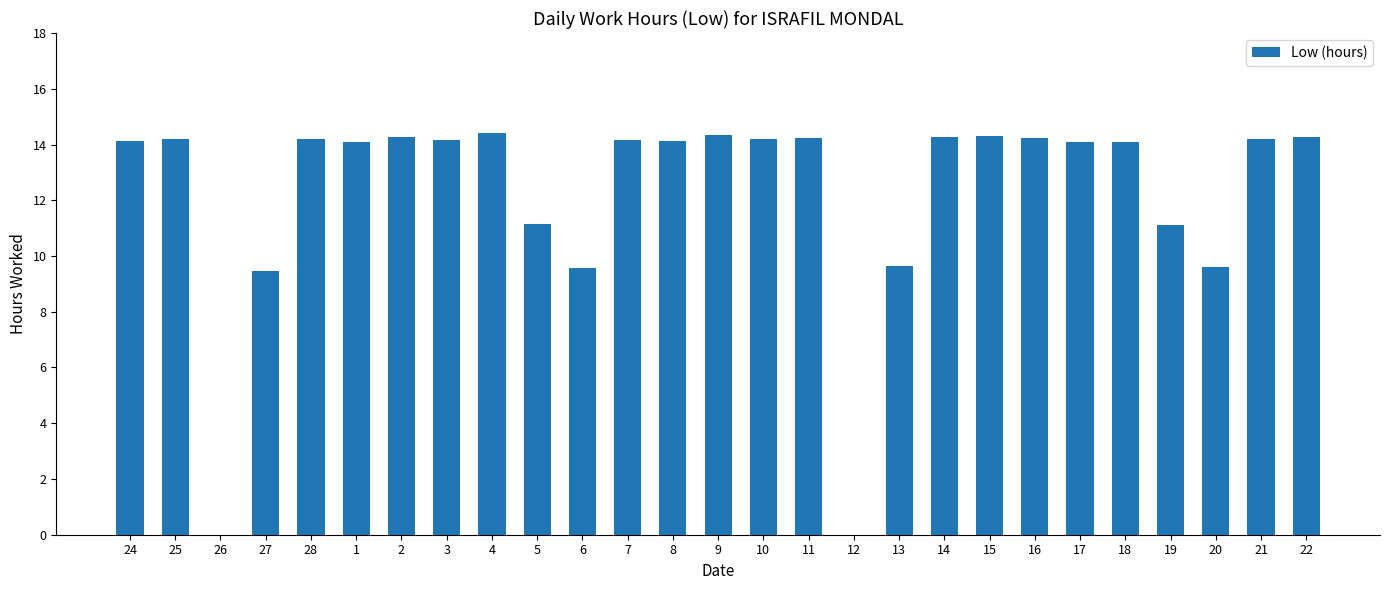

What is the greatest value displayed?

14.4